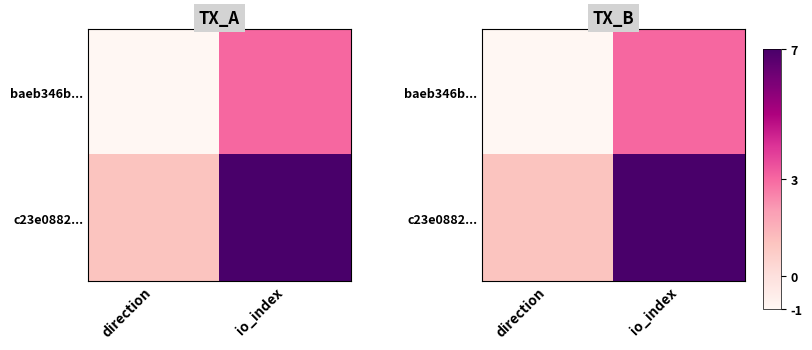

Which series has the largest range (max minus min)?

c23e0882...